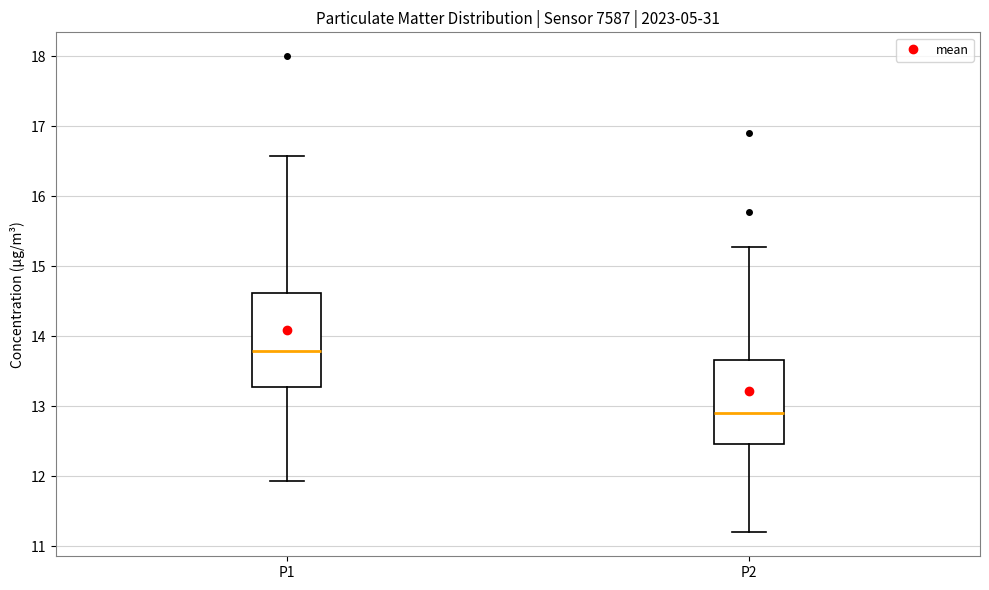

Reading left to right, read every box against the y-axis: the position of its median line, the range the box covers, and the ends of its whiskers. The values are not printed on the chart, so give them approximately, as read against the axis.

P1: median 13.8, box 13.3 to 14.6, whiskers 11.9 to 16.6
P2: median 12.9, box 12.5 to 13.7, whiskers 11.2 to 15.3